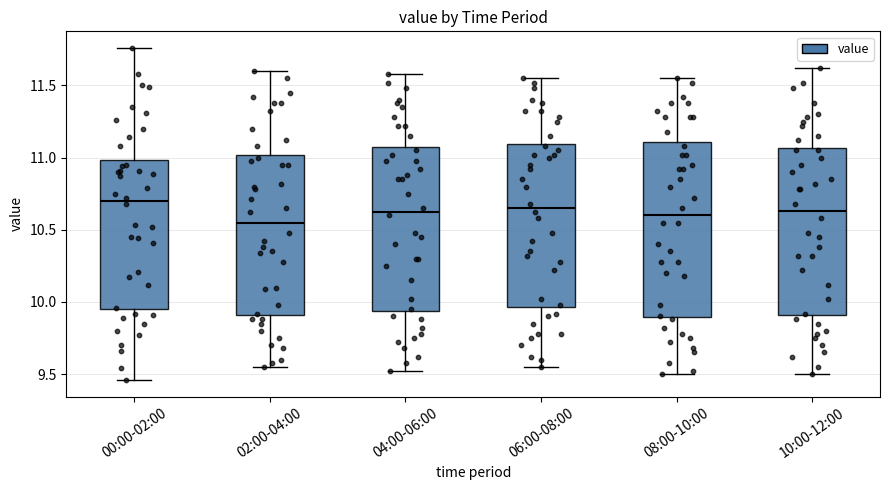

Where does the upper whisker of the box for 08:00-10:00 end on the y-axis? The values are not printed on the chart, so give them approximately, as read against the axis.

11.55